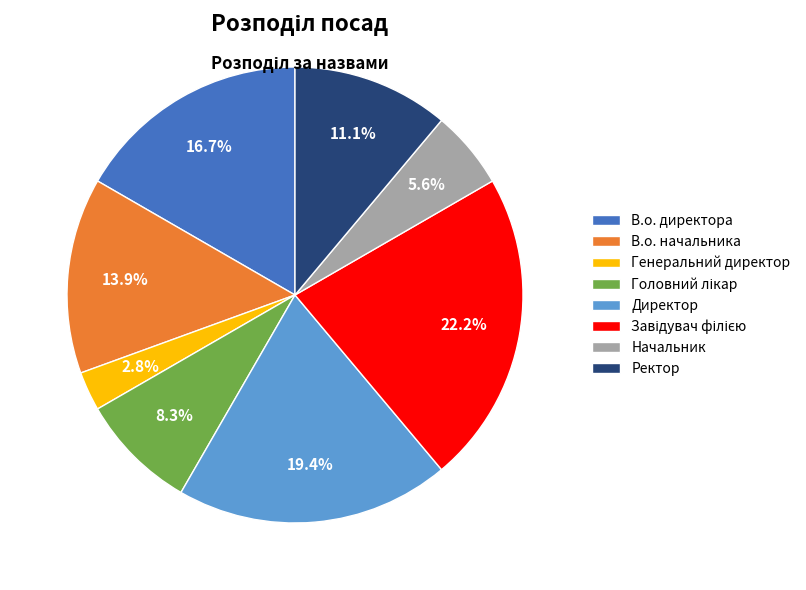

Does Ректор represent more than half of the total?

No